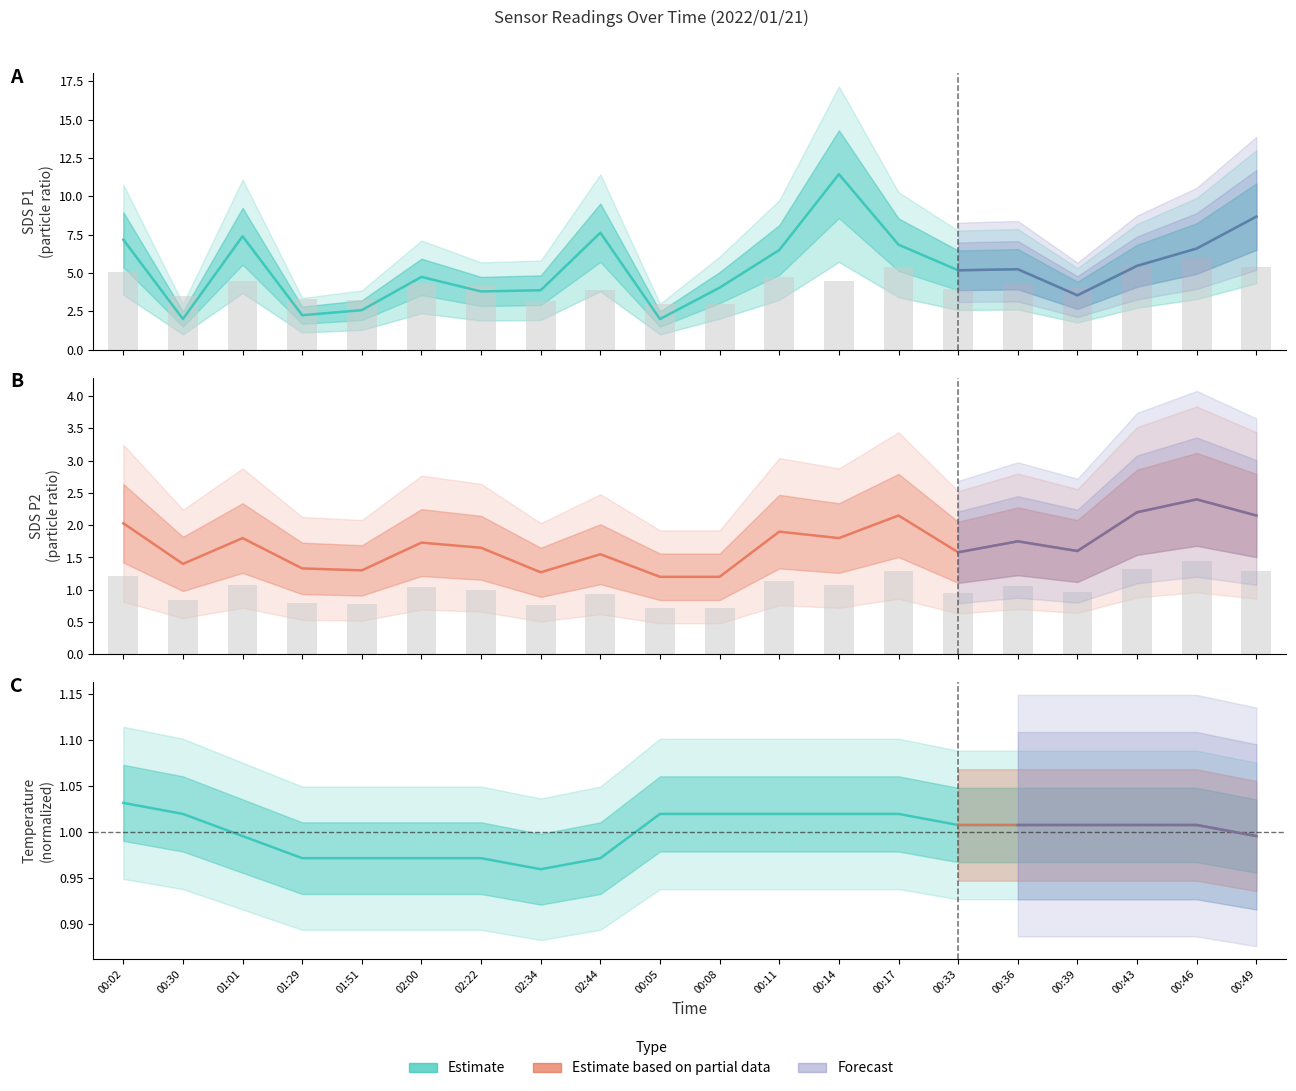

How many groups of bars are there?

20